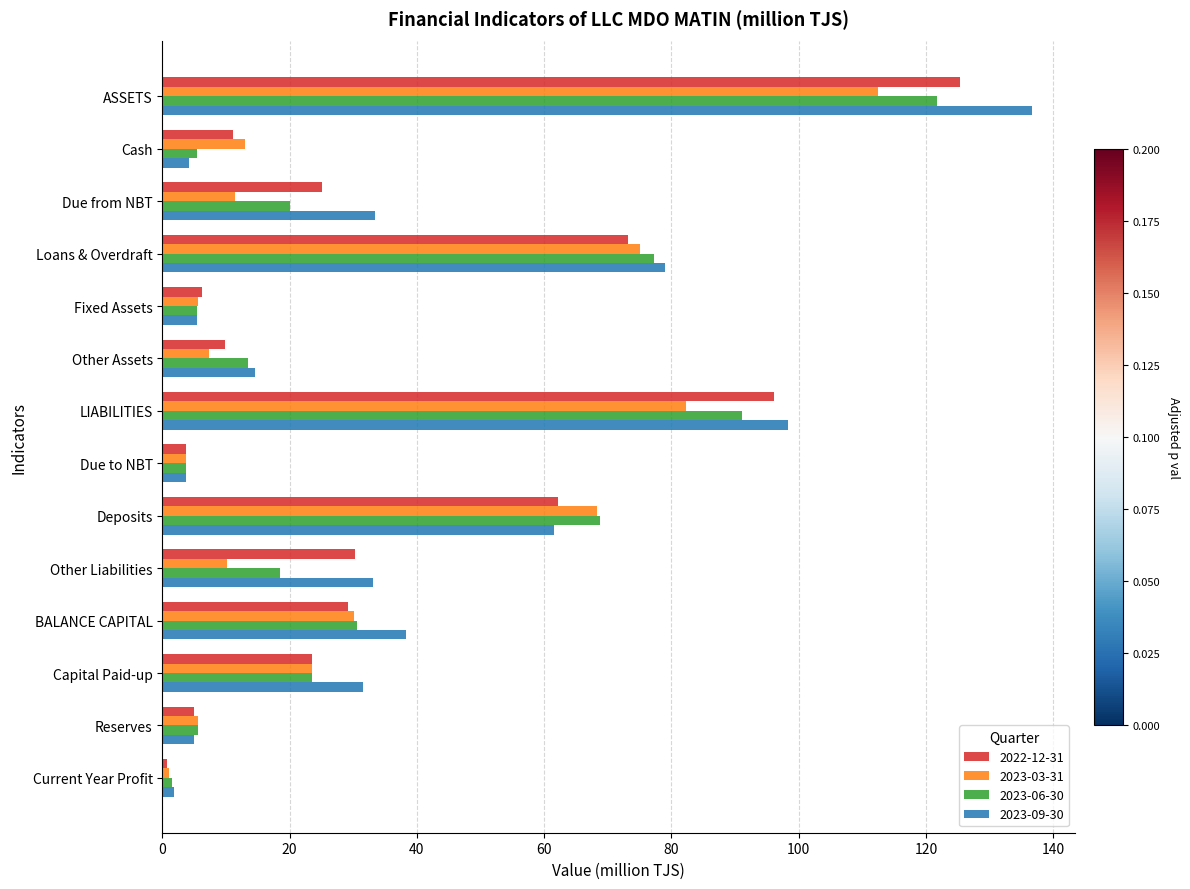

Is it true that 2023-09-30 equals 6.8 at Other Liabilities?

False